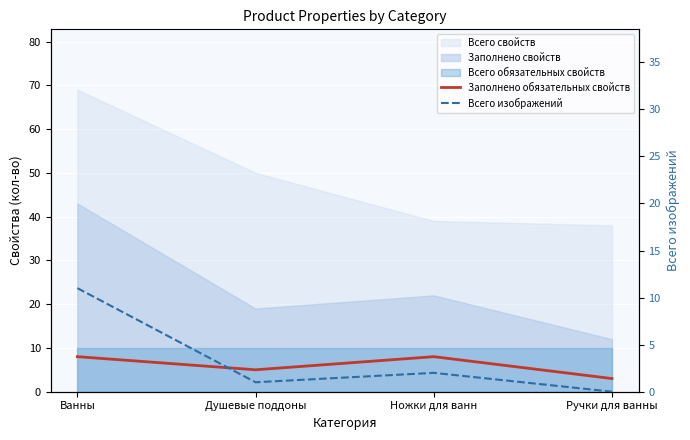

Read the Заполнено обязательных свойств value at Ножки для ванн.

8